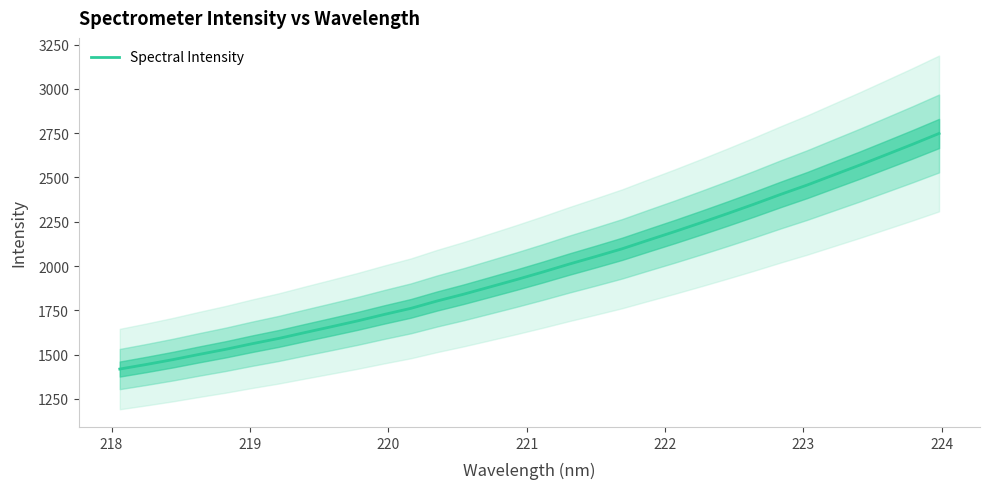

What is the minimum value for Spectral Intensity?

1418.6